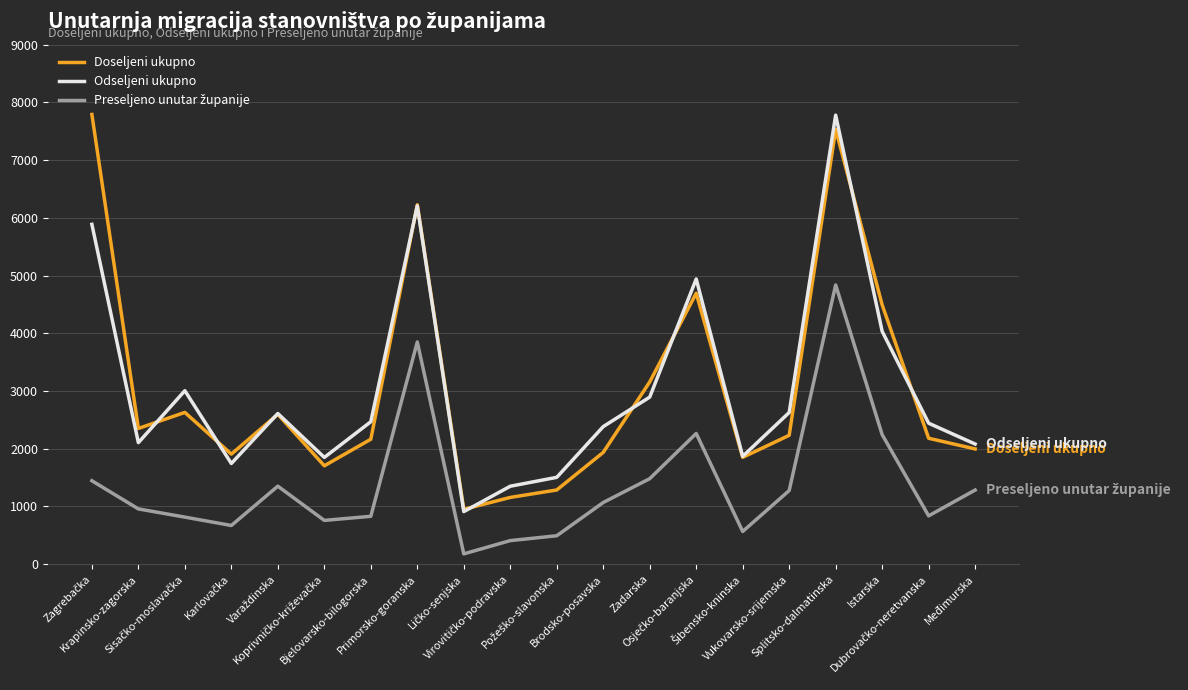

What is the minimum value for Doseljeni ukupno?

951